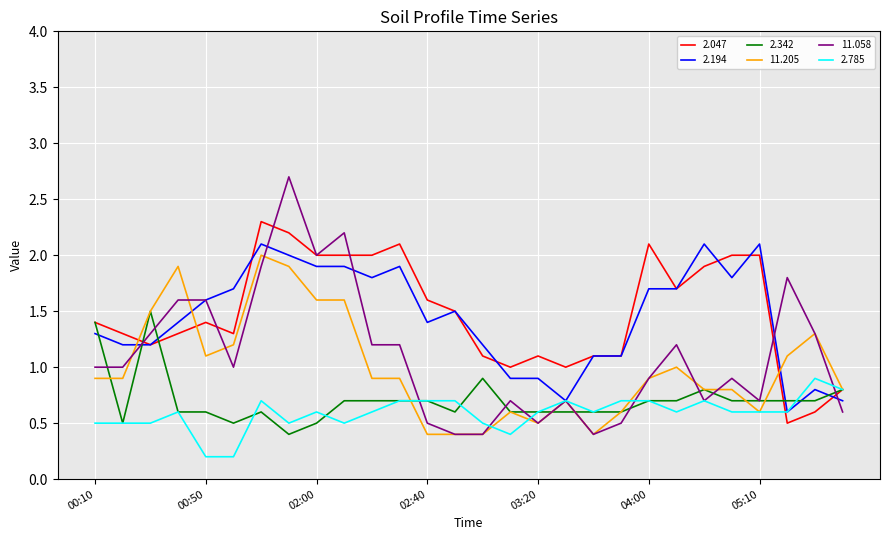

Which series has the largest range (max minus min)?

11.058